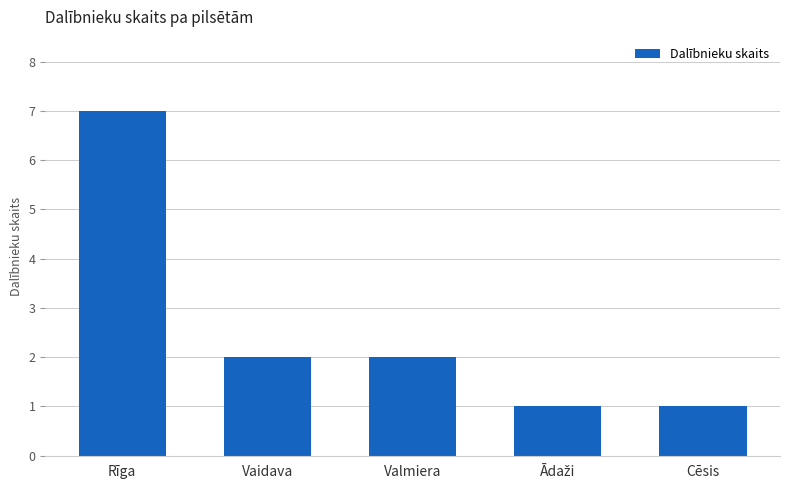

What is the ratio of the value at Cēsis to the value at Vaidava?

0.5